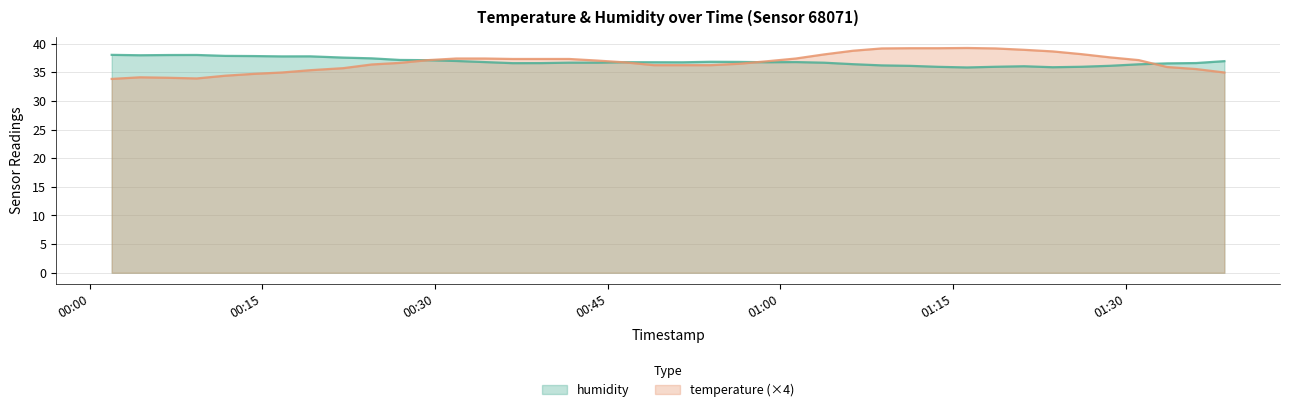

At which label does temperature reach its minimum?

2022-12-11T00:01:54